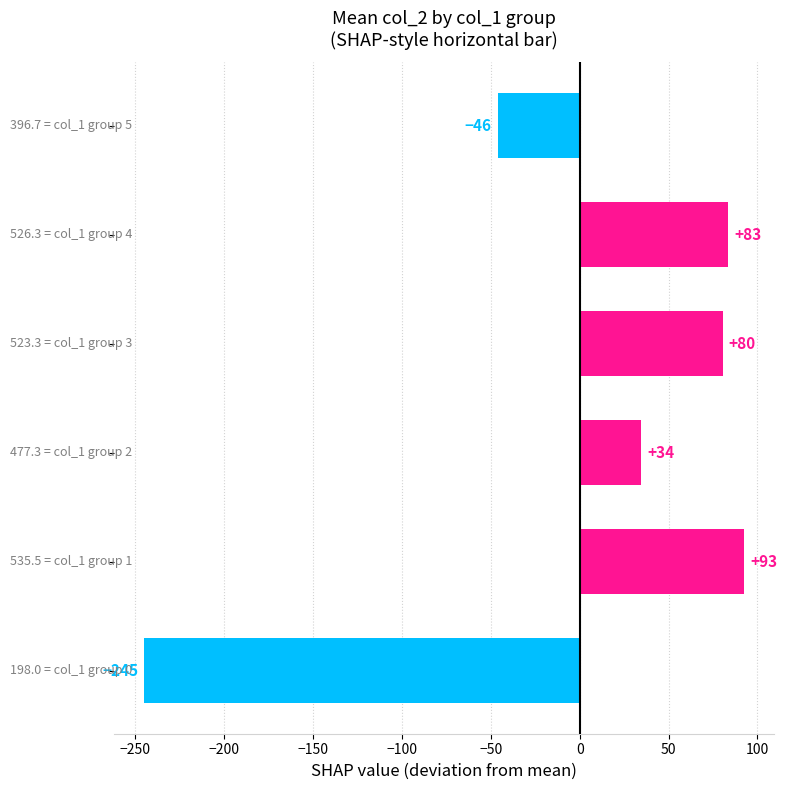

What is the smallest value displayed?

-244.9